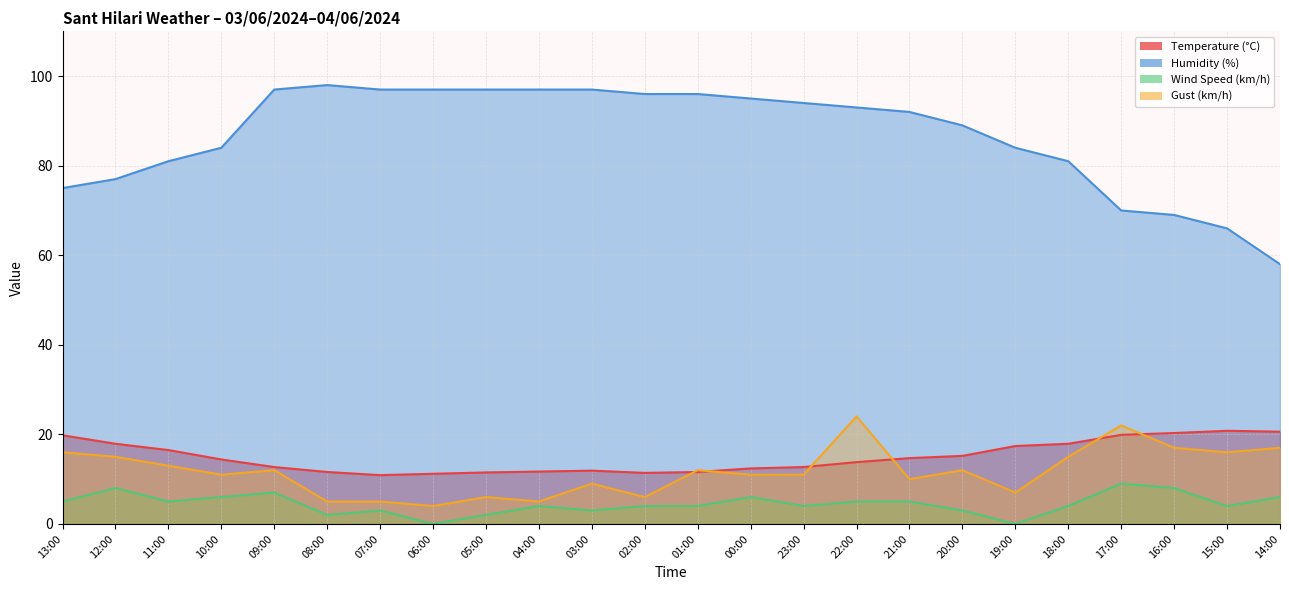

What is the label of the 1st point from the right?

14:00